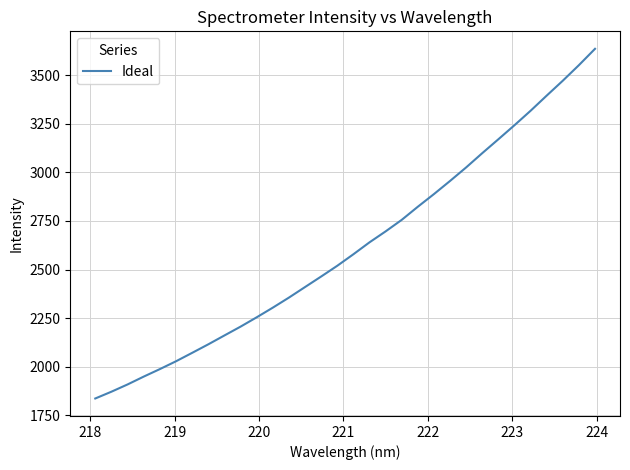

How many lines are shown in the chart?

1